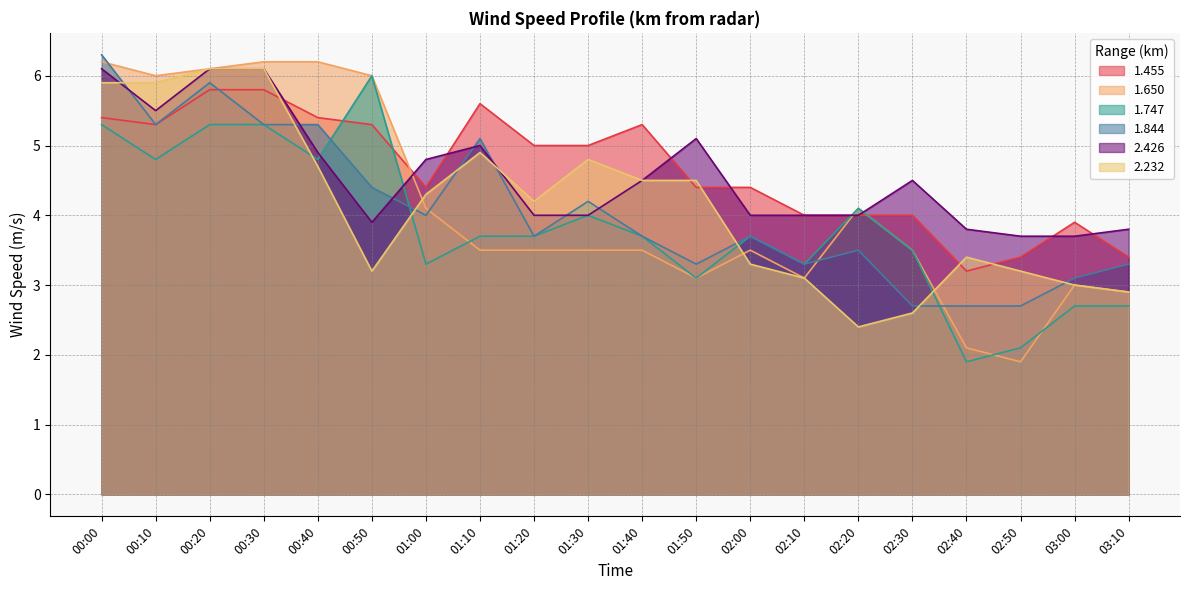

What position from the right is 01:40?

10